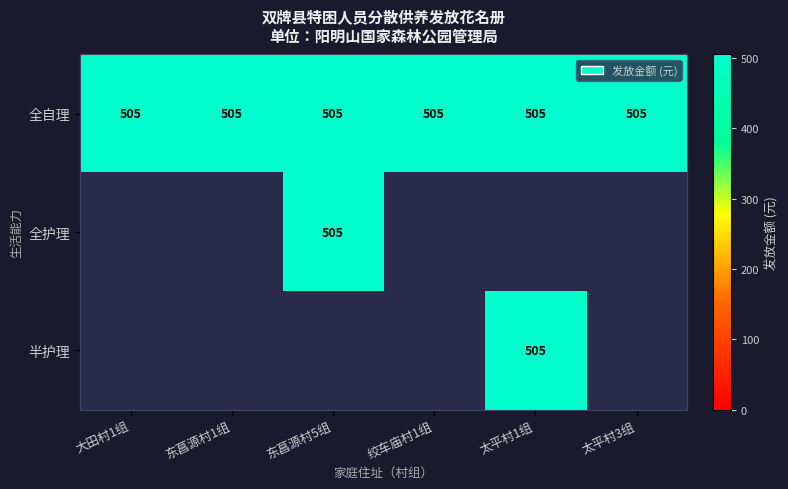

What is the sum of all 全自理 values?

3030